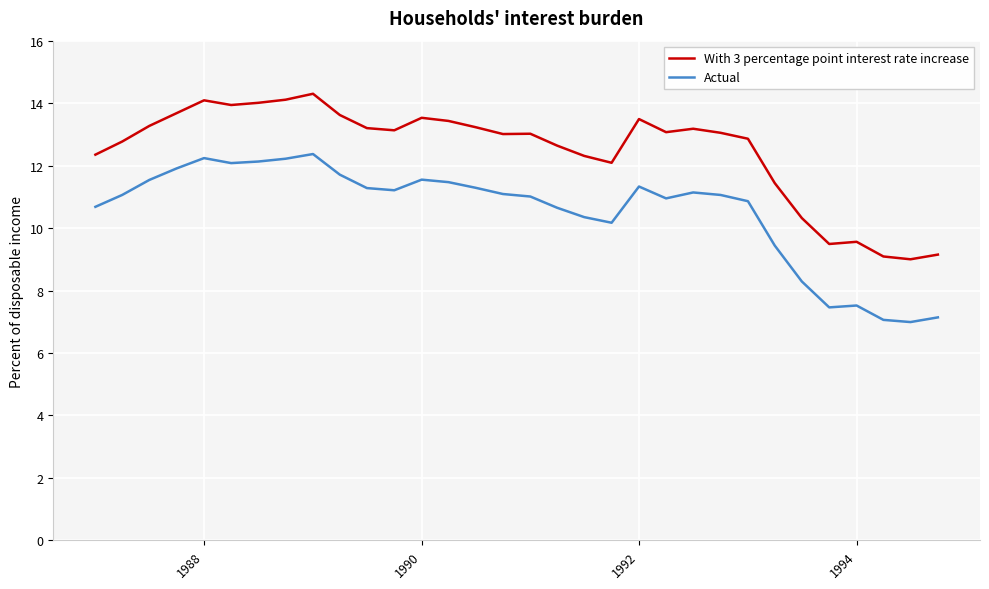

True or false: With 3 percentage point interest rate increase and Actual cross at least once.

False